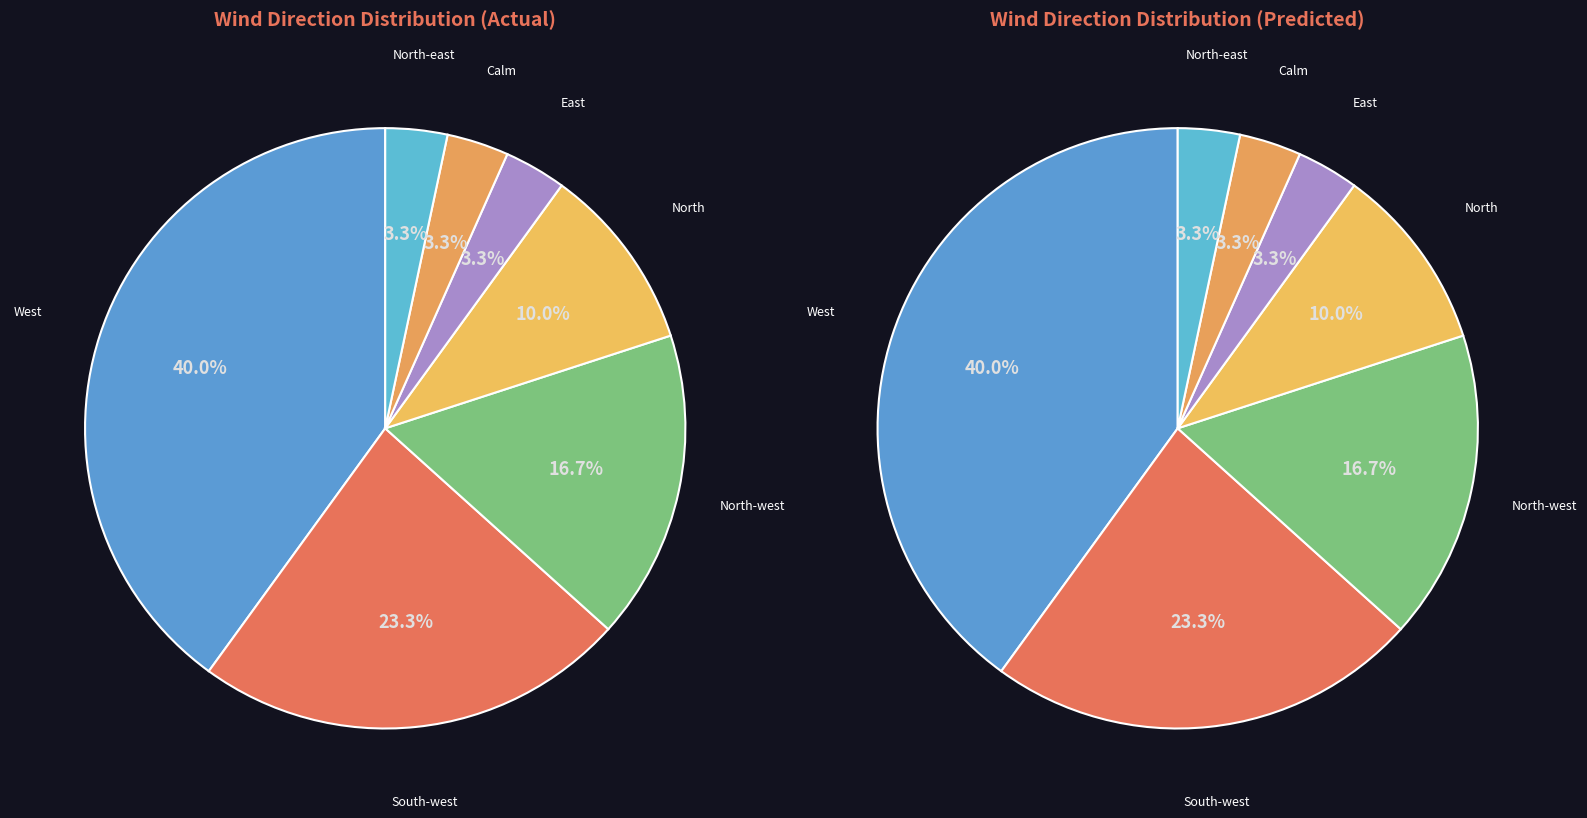

The Calm slice represents 13% of the pie. True or false?

False